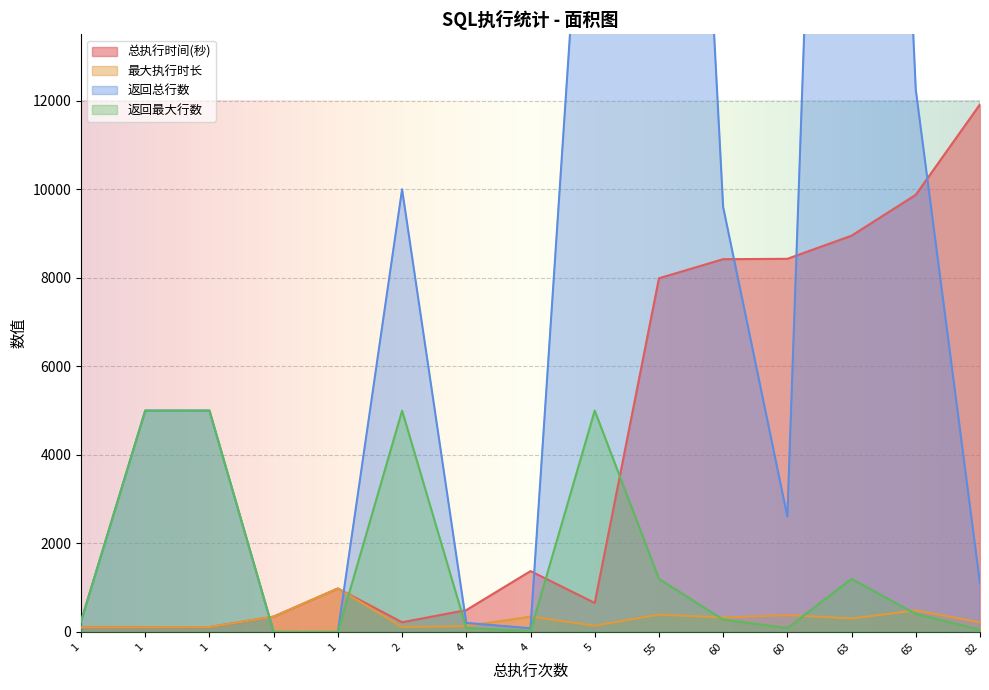

What is the value of the 返回总行数 point at the 4th from the left?

239